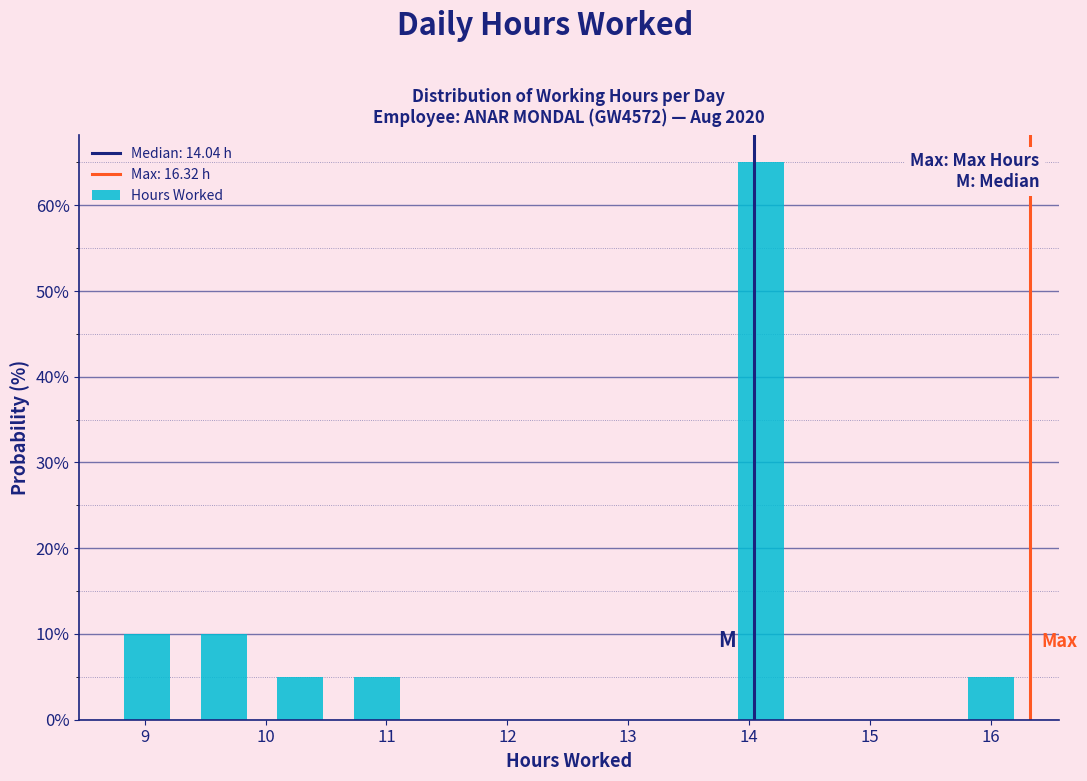

How tall is the bar that spans 13.8 to 14.4 on the x-axis? Neither the bar edges nor the heights are printed on the chart, so give them approximately, as read against the axes.

65